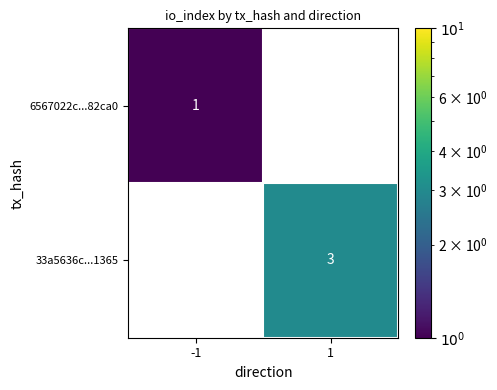

What is the difference between the maximum and minimum values in the 33a5636c...1365 series?

3